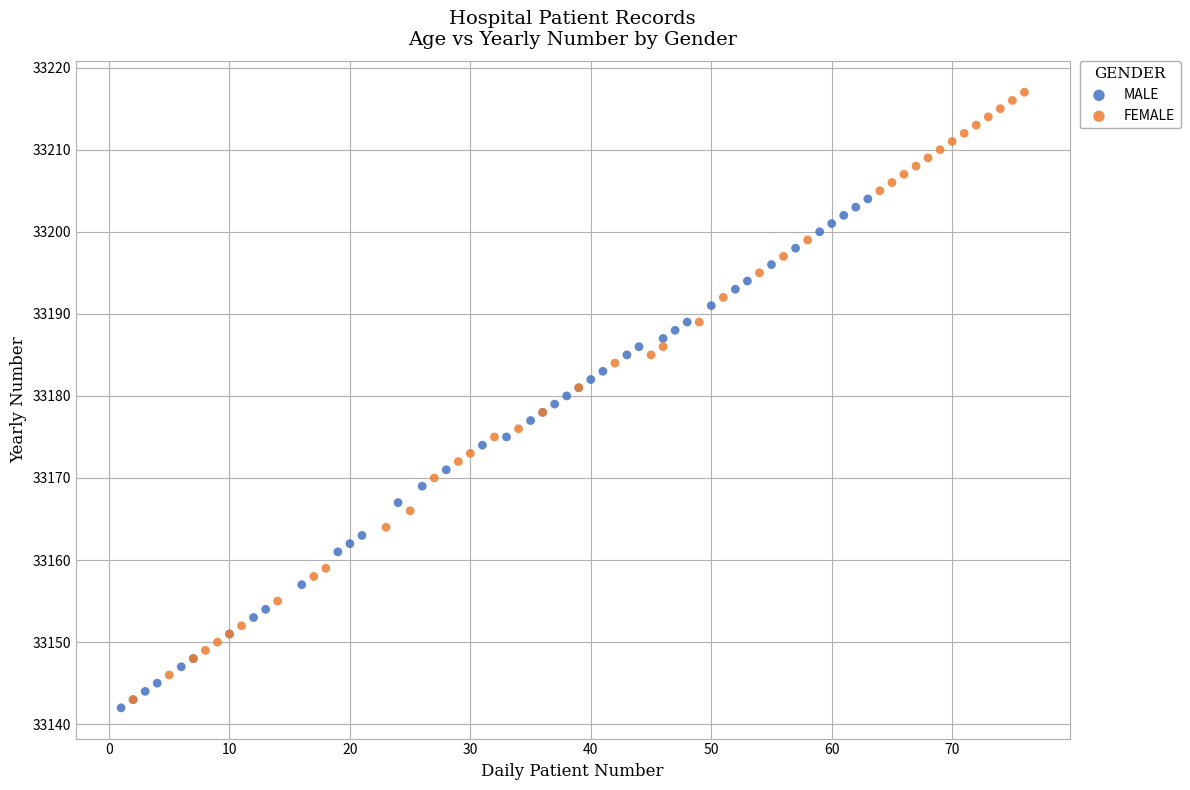

Which series has the widest spread of Y values?

FEMALE